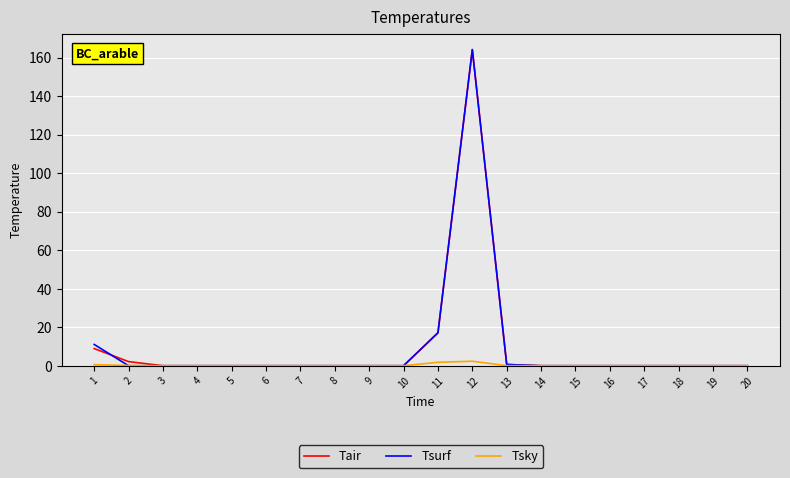

At which category is the sum across all series the highest?

12